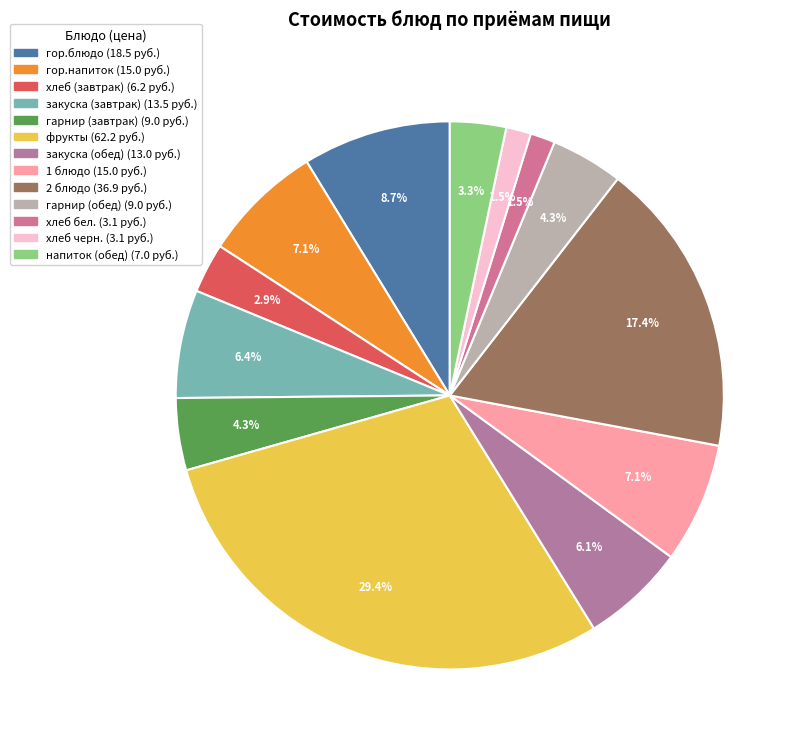

Does хлеб бел. account for over 50% of the chart?

No